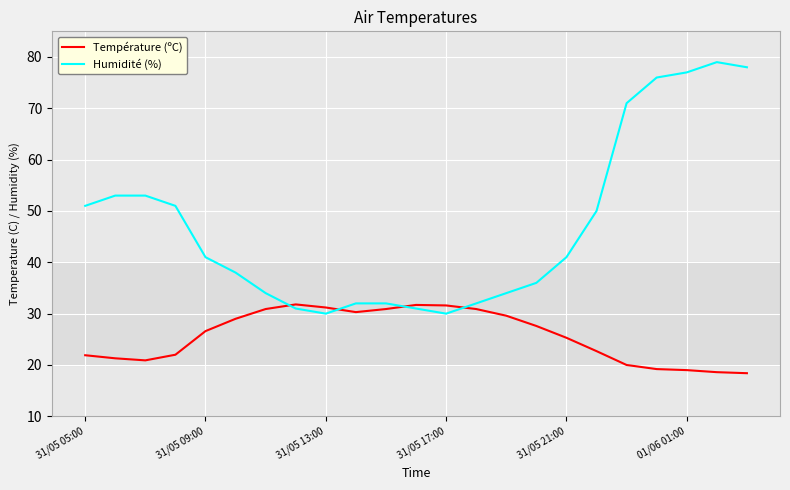

Which series has the widest spread of values?

Humidité (%)